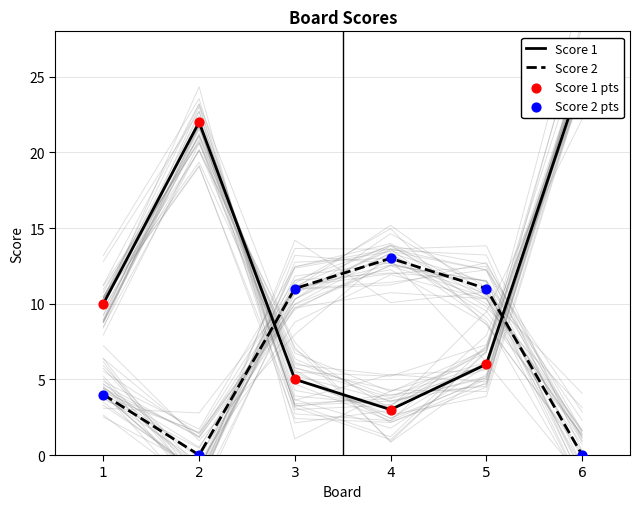

At how many categories does at least one series exceed 15?

2